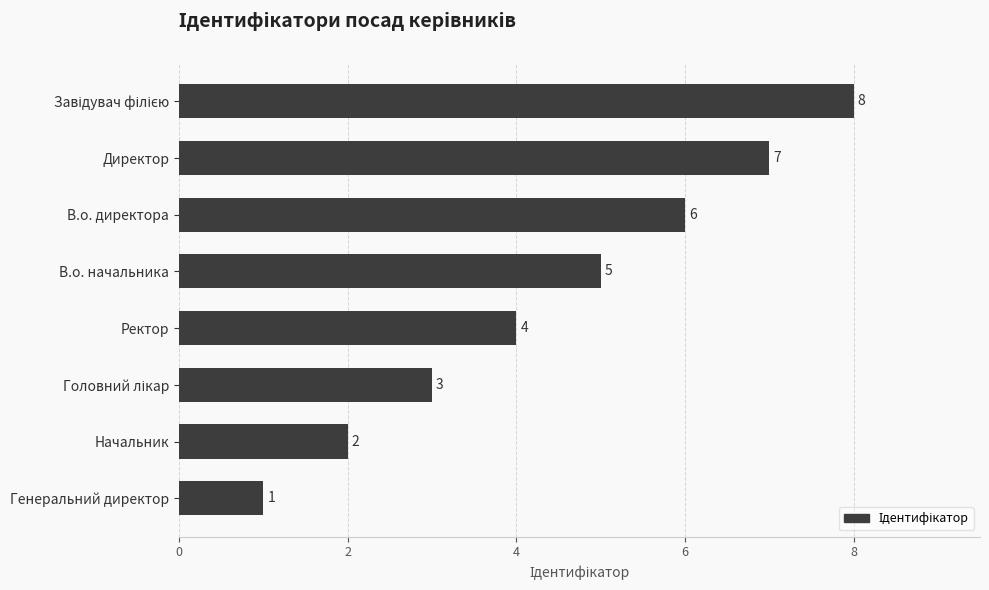

Reading bottom to top, transcribe all the data shown in this chart.

1	2	3	4	5	6	7	8